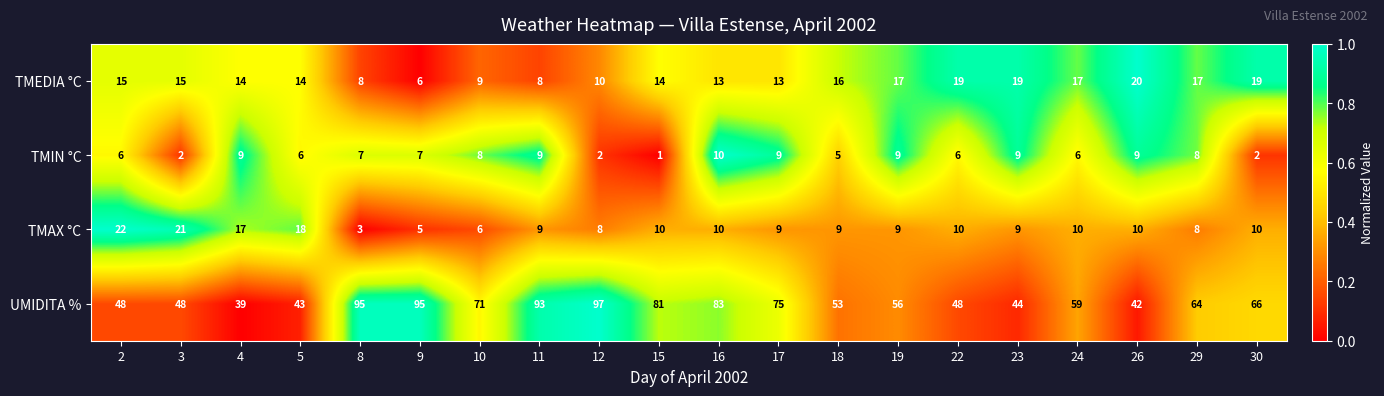

True or false: TMIN °C has a value of 16 at 16.

False